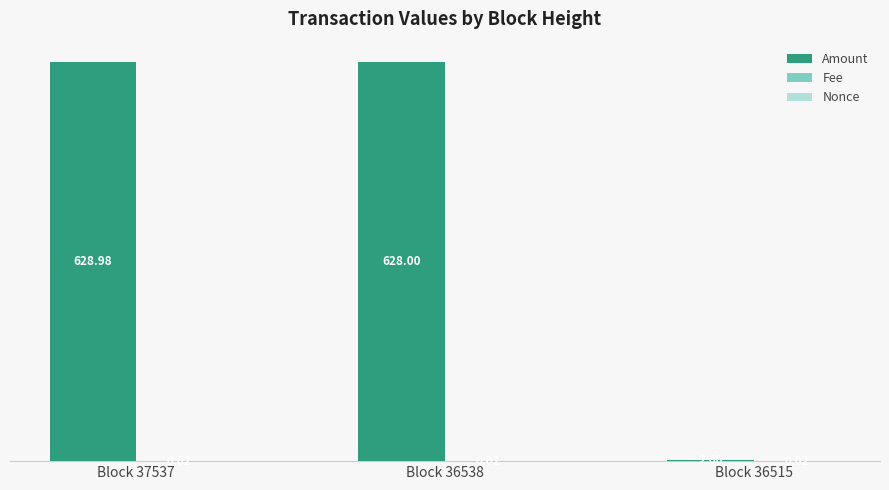

What is the total value across all series at Block 37537?

629.0